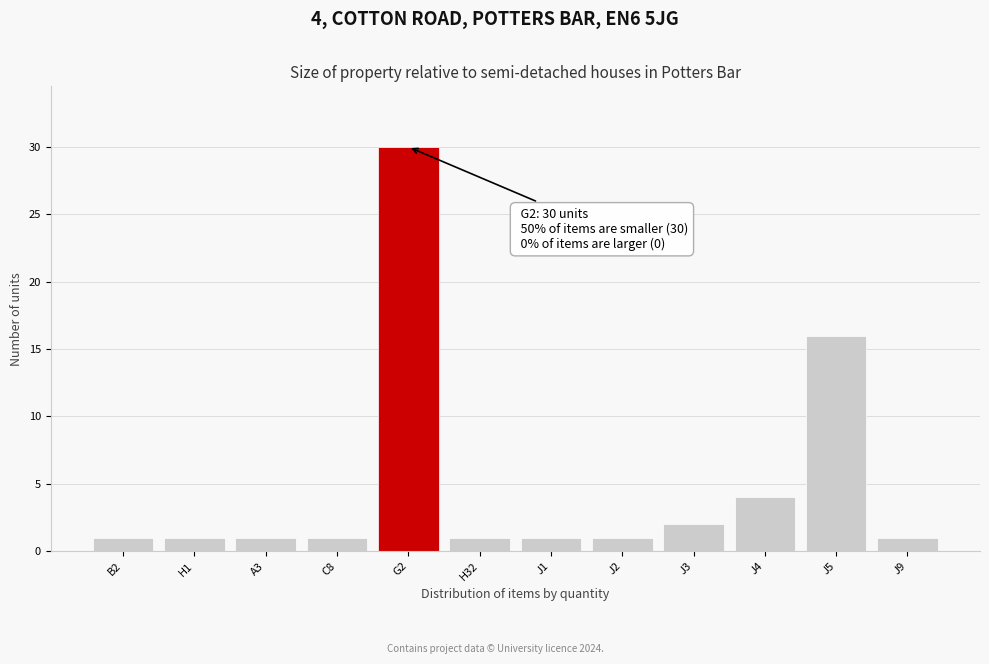

Reading left to right, extract all data points from this chart.

1	1	1	1	30	1	1	1	2	4	16	1